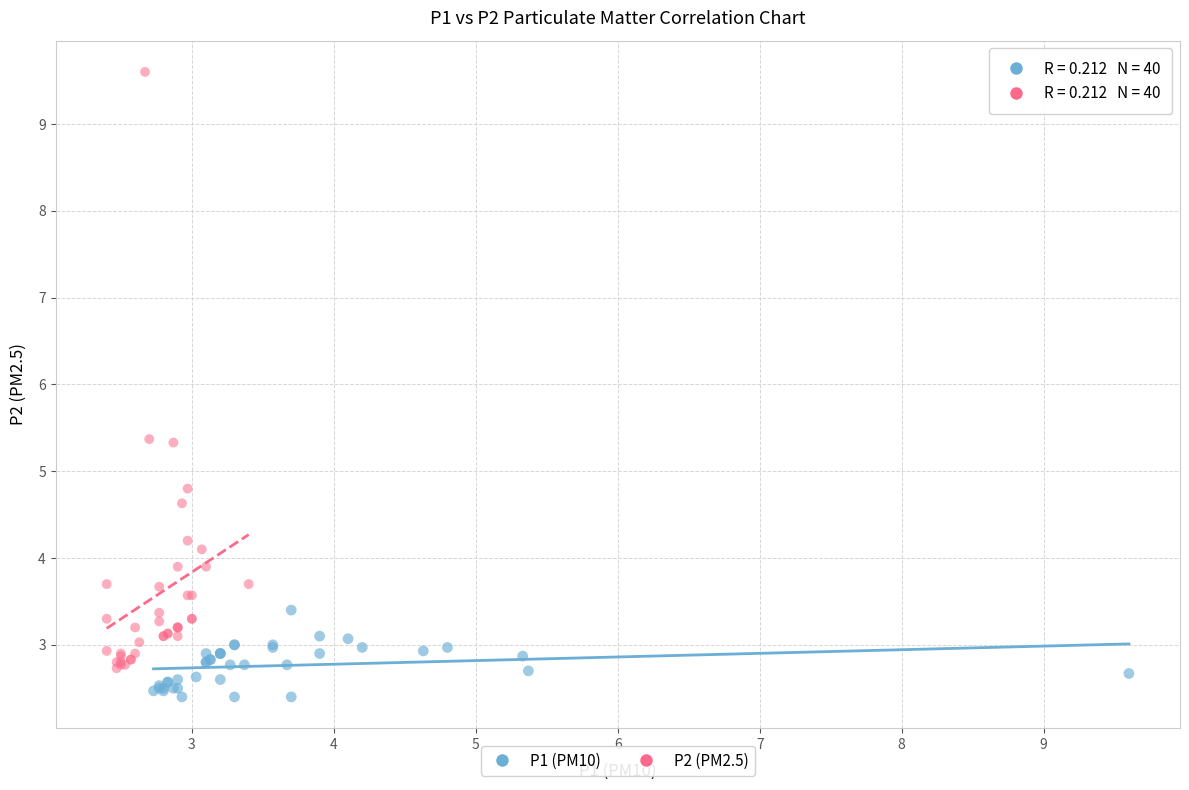

Which series contains the lowest Y value?

P1 (PM10)